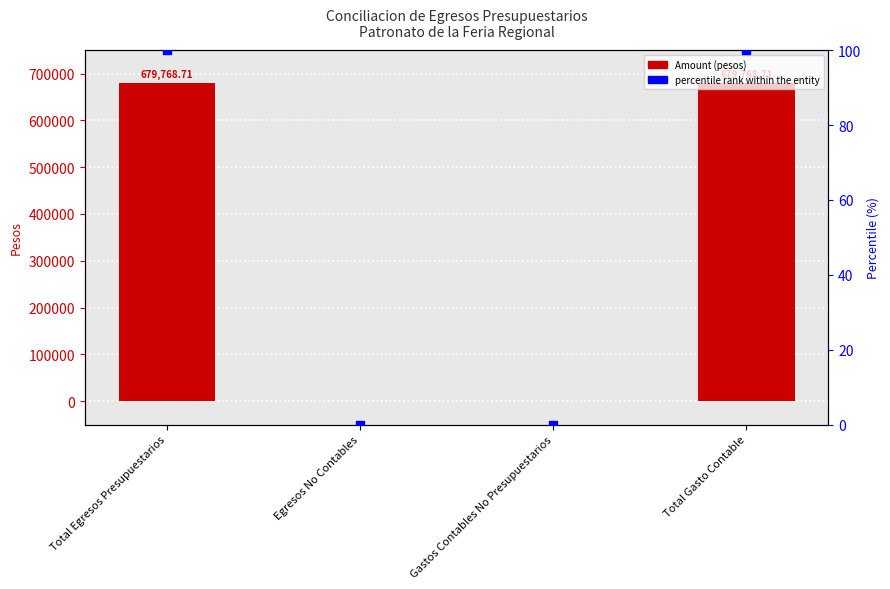

Which series has the widest spread of Y values?

Amount (pesos)